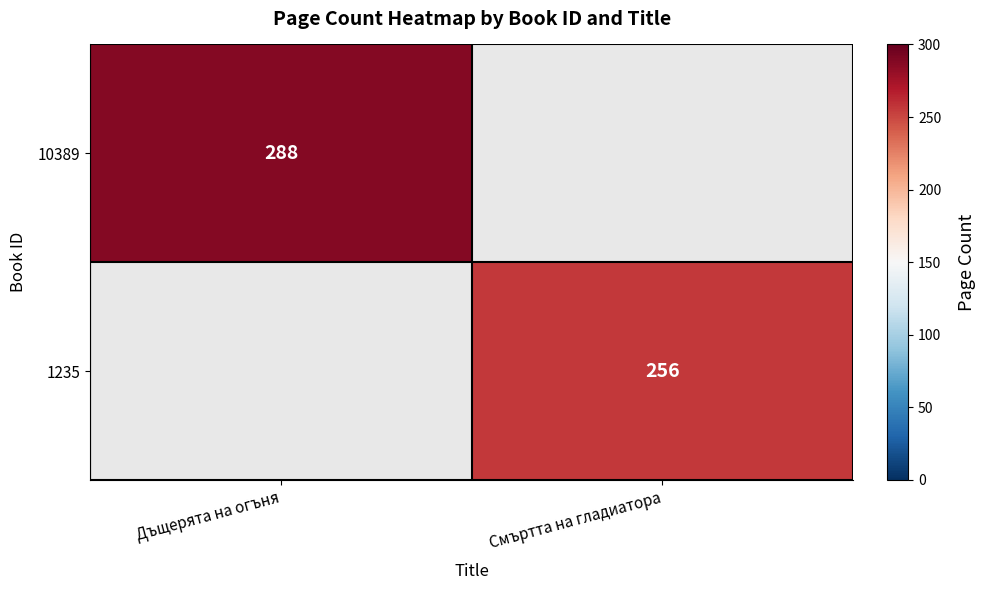

The value of 1235 at Смъртта на гладиатора is 337.5. True or false?

False